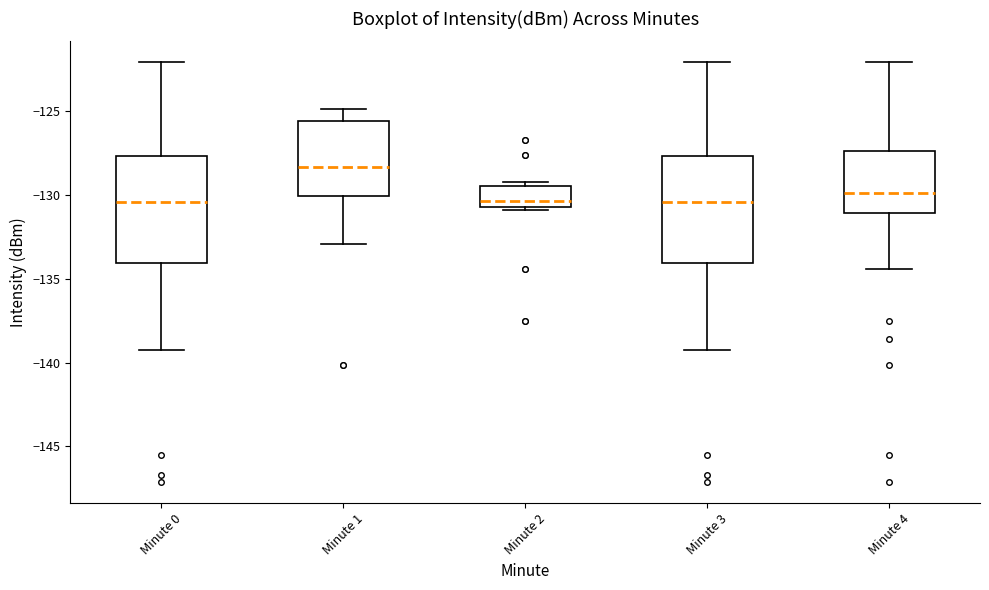

Where is the upper edge of the box for Minute 0 on the y-axis? The values are not printed on the chart, so give them approximately, as read against the axis.

-127.5